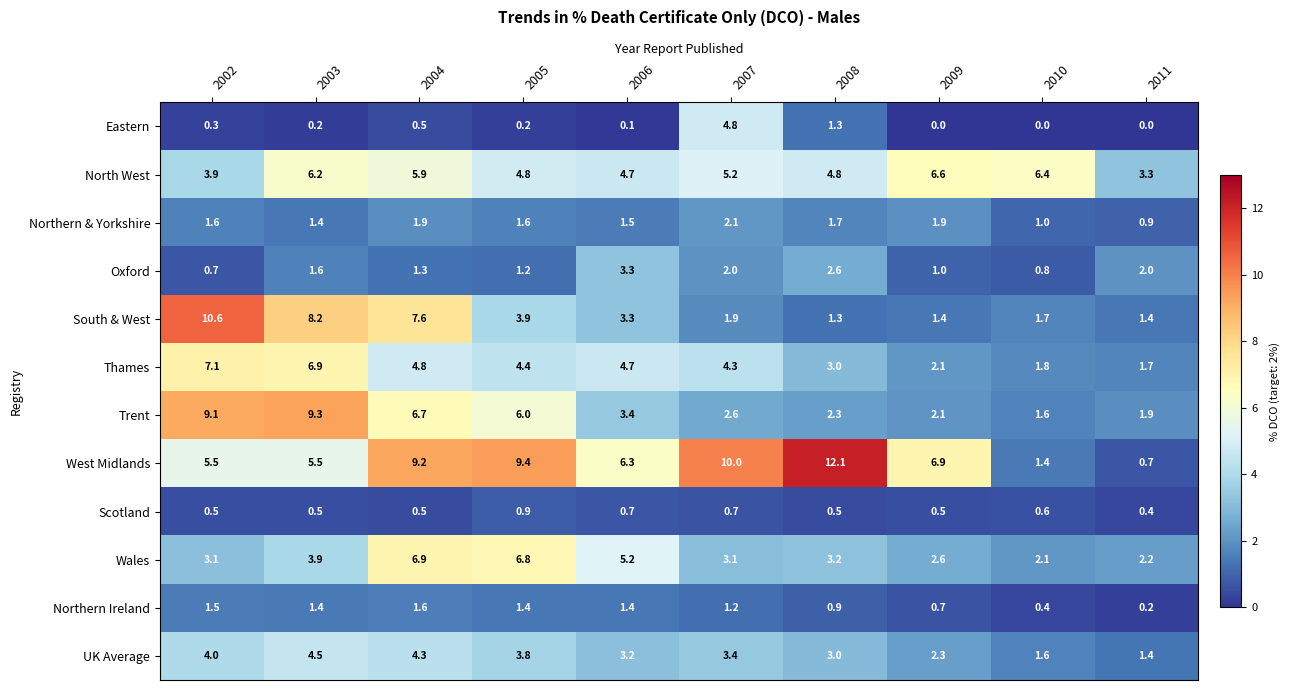

The Scotland series shows 0.5 at 2003. True or false?

True